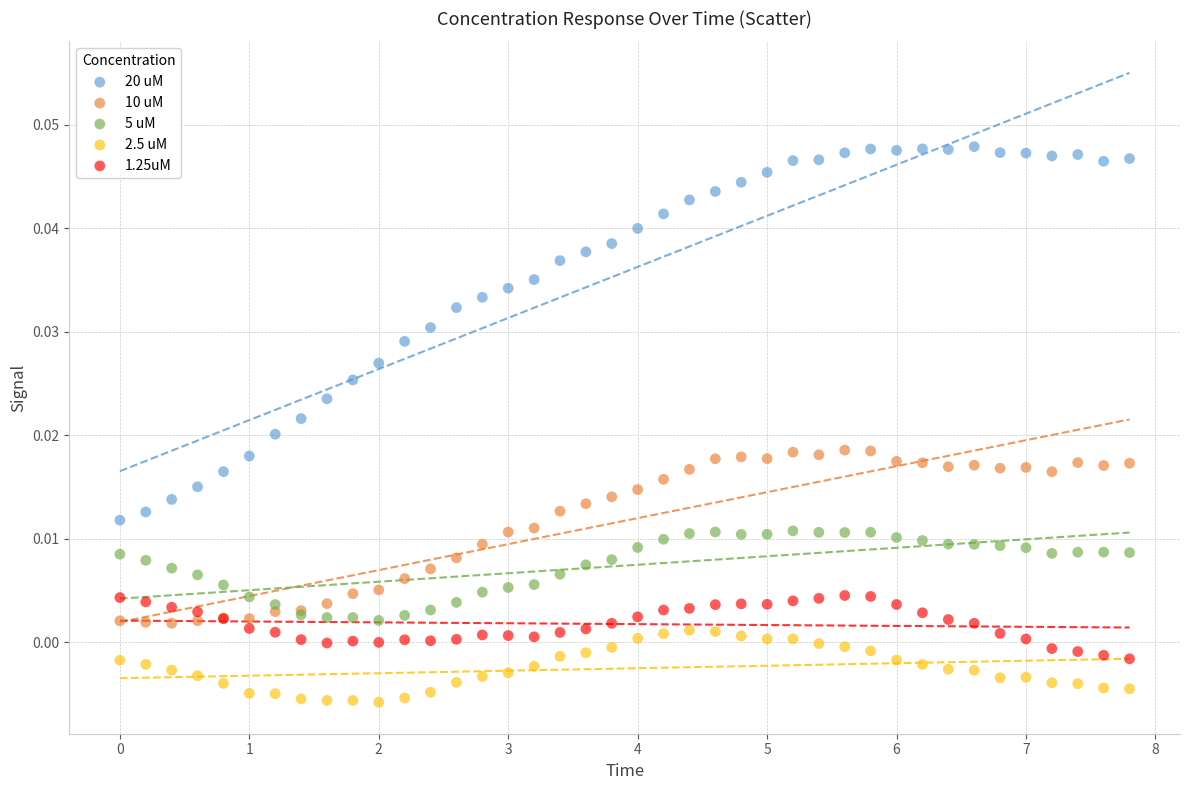

Which series reaches the maximum Y coordinate?

20 uM